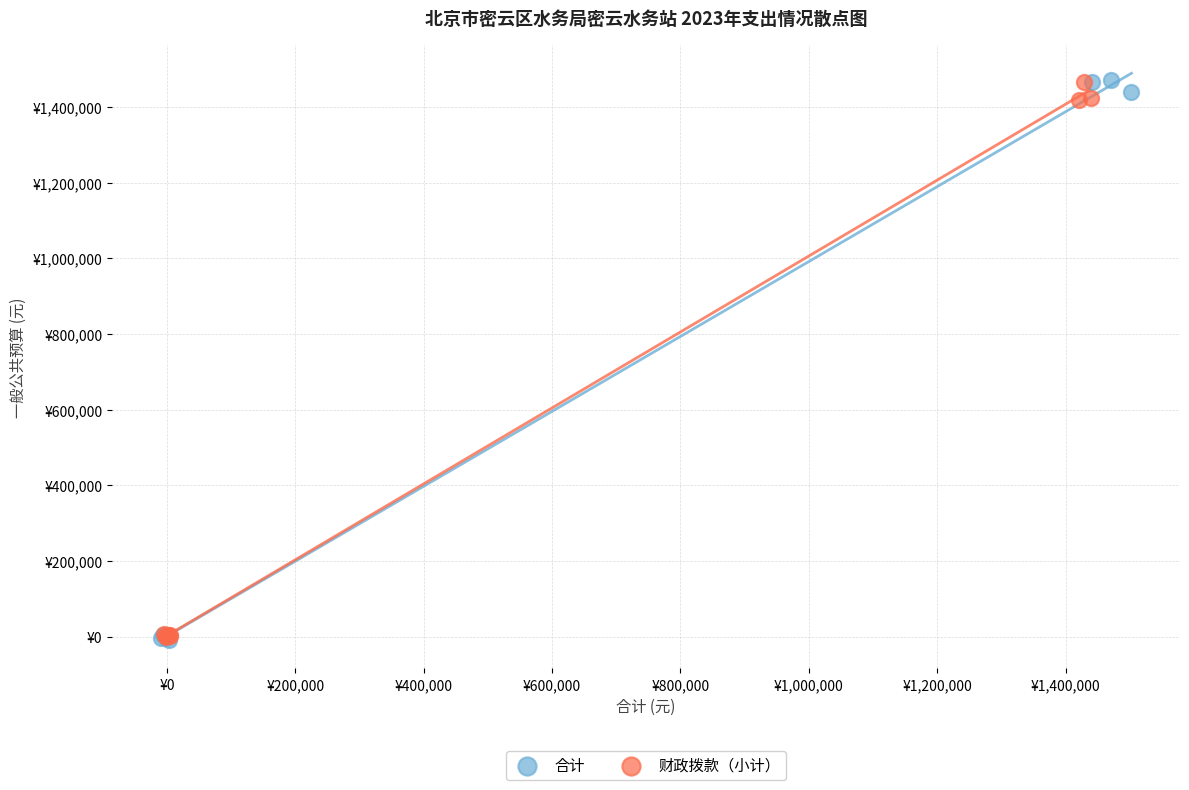

Which series has the widest spread of Y values?

合计